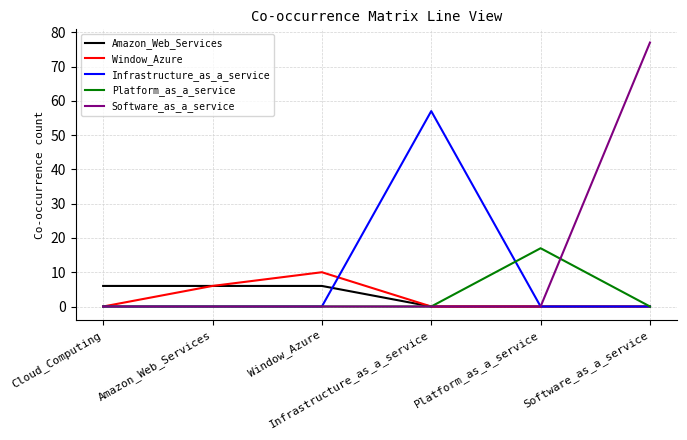

What are all the series names shown in the legend?

Amazon_Web_Services, Window_Azure, Infrastructure_as_a_service, Platform_as_a_service, Software_as_a_service